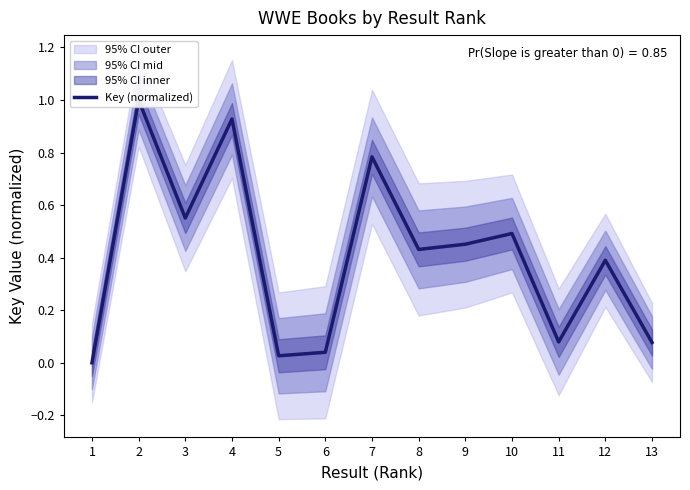

Between 11 and 6, which is larger?

11